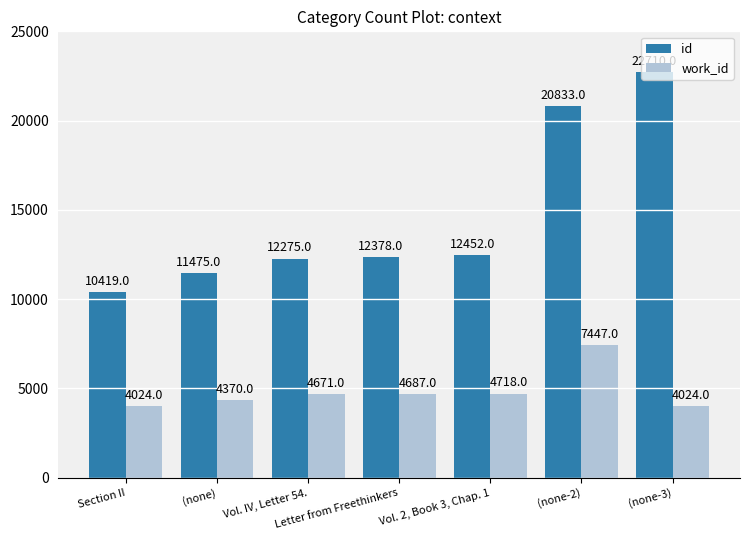

What is the average value of the id series?

14649